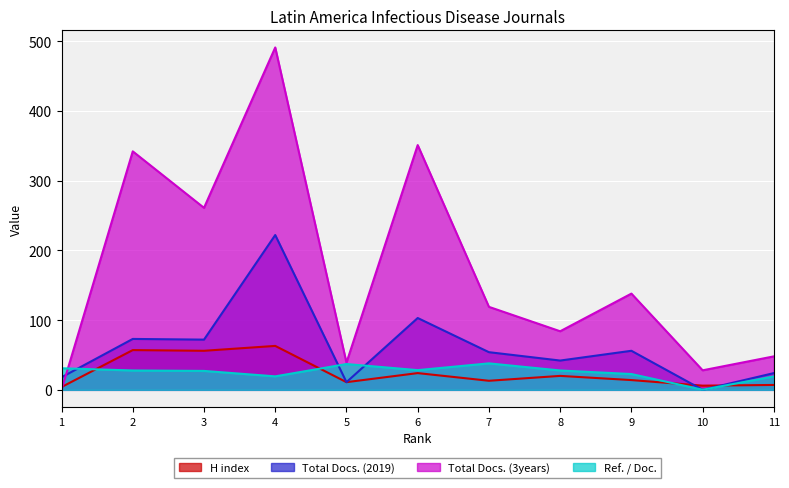

How many lines are shown in the chart?

4